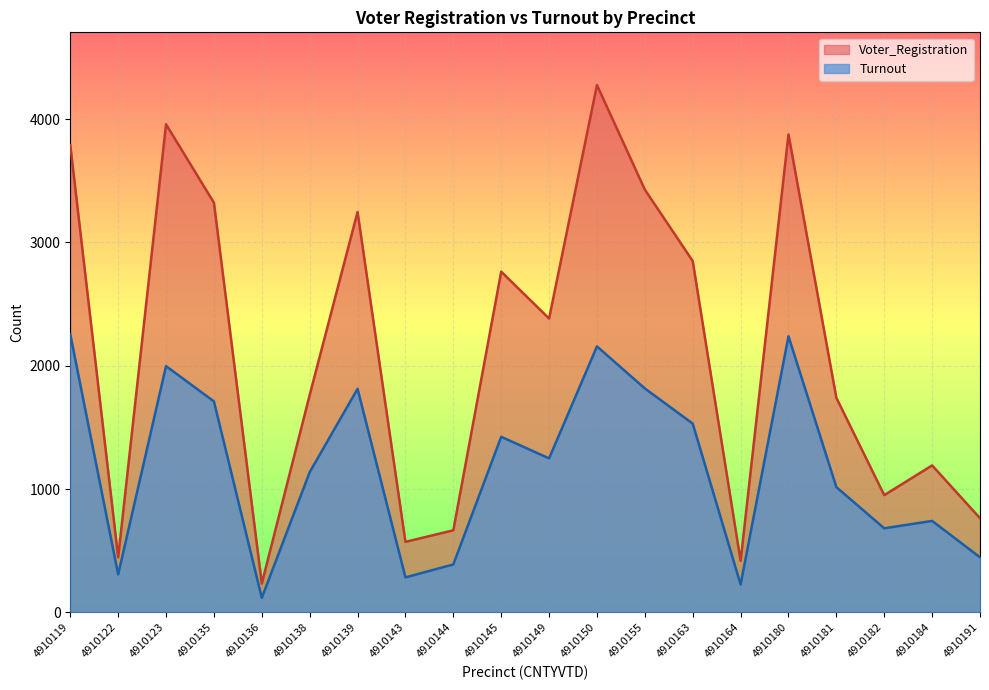

What is the average value of the Turnout series?

1177